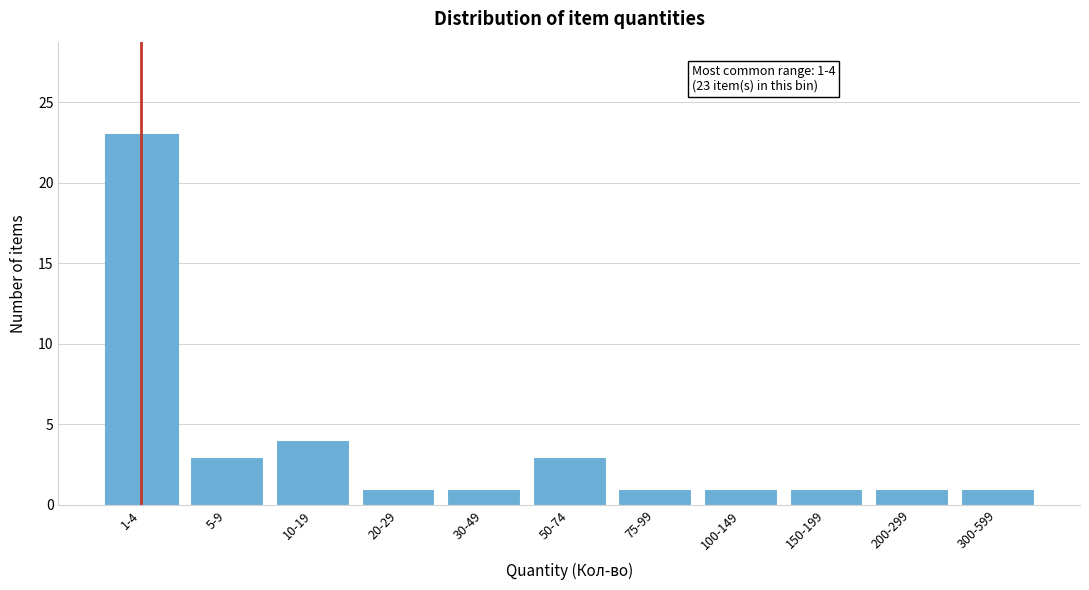

Reading right to left, extract all data points from this chart.

1	1	1	1	1	3	1	1	4	3	23